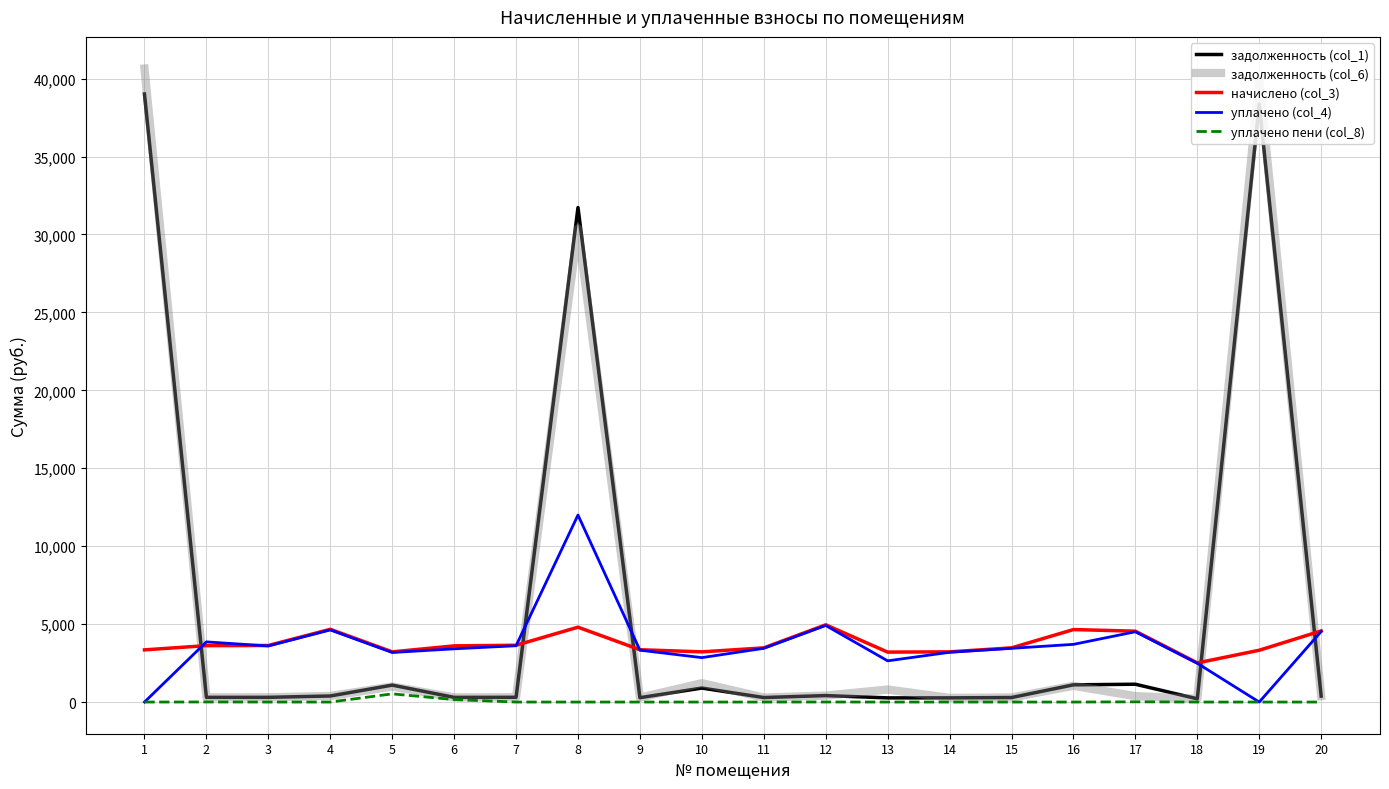

What is the greatest value displayed?

40646.2